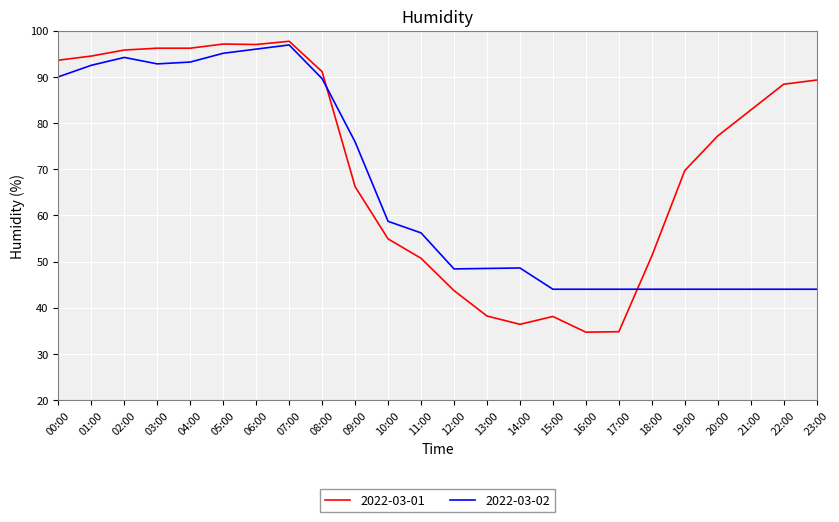

Where is 2022-03-02 nearest to the value 70?

09:00